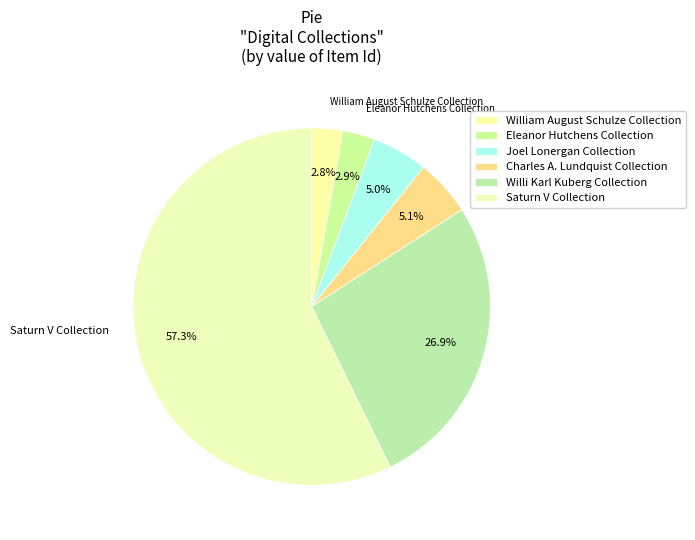

To the nearest percent, what portion does William August Schulze Collection represent?

3%